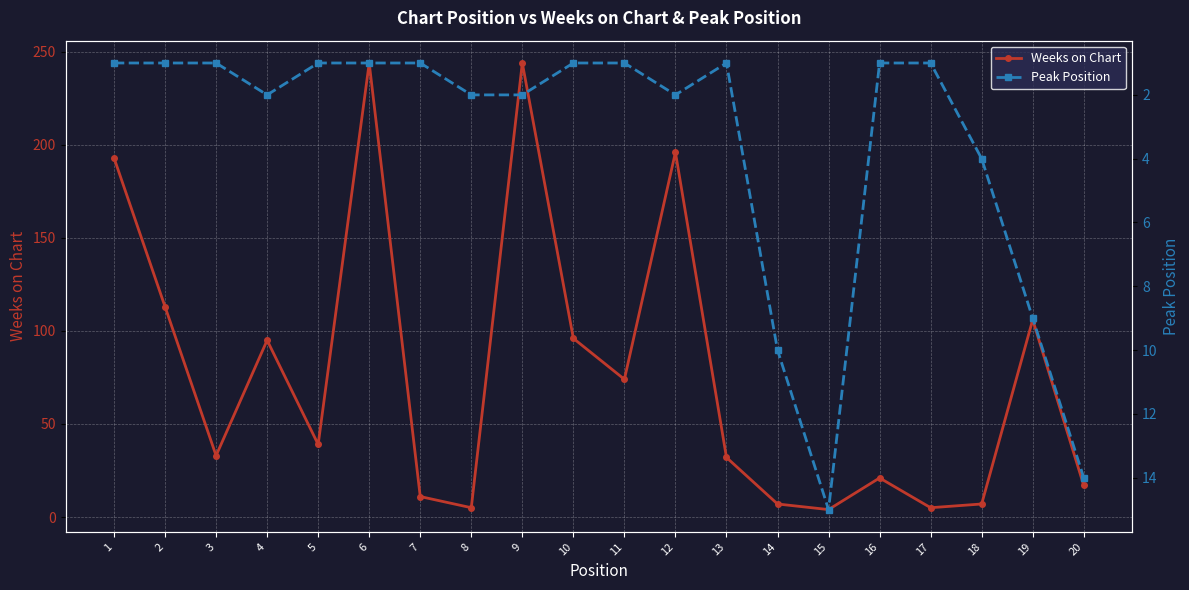

How many data points does each series have?

20